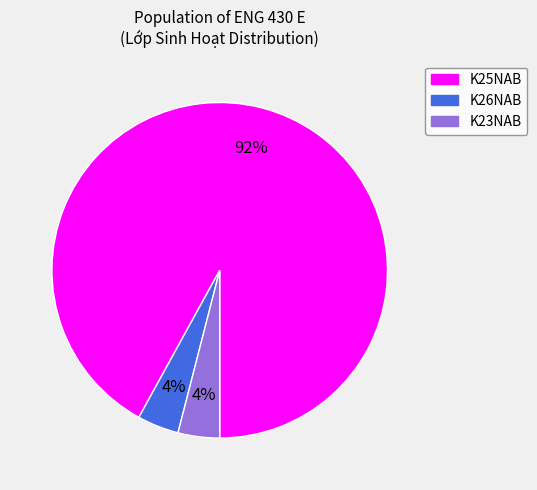

Which slice is the largest?

K25NAB